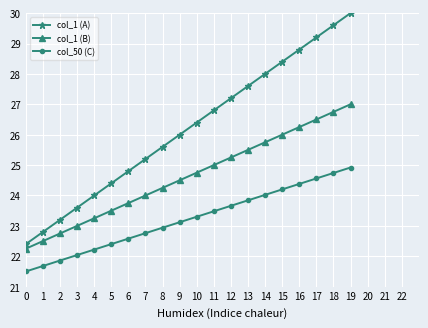

True or false: col_1 (A) and col_50 (C) cross at least once.

False